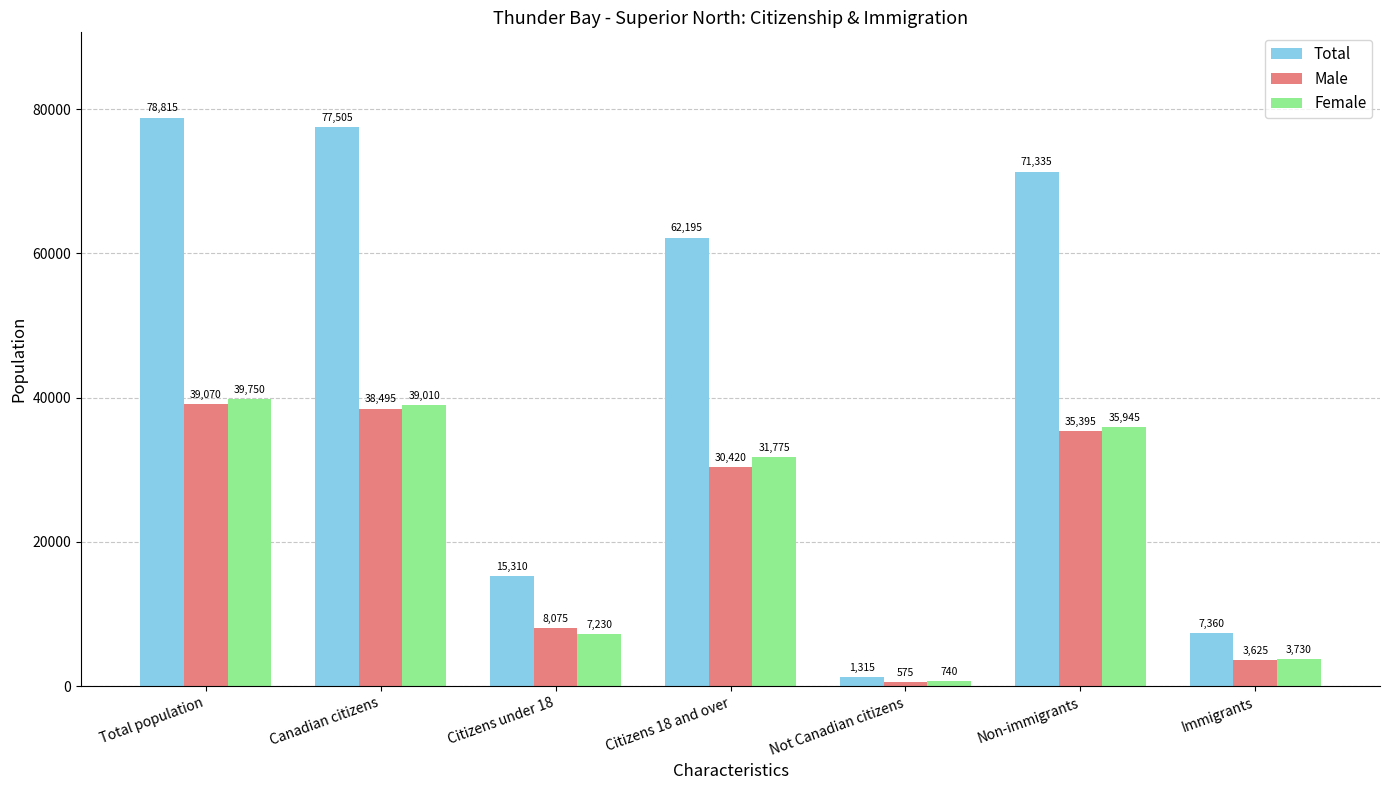

At which label is Female closest to 20245?

Citizens 18 and over